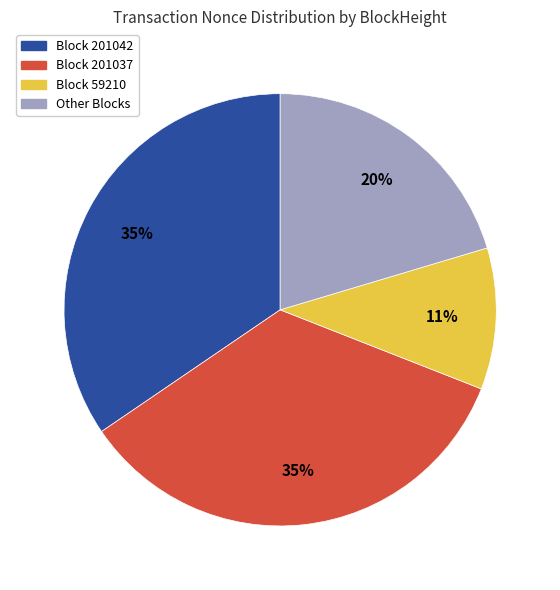

Is there a majority slice in this chart?

No